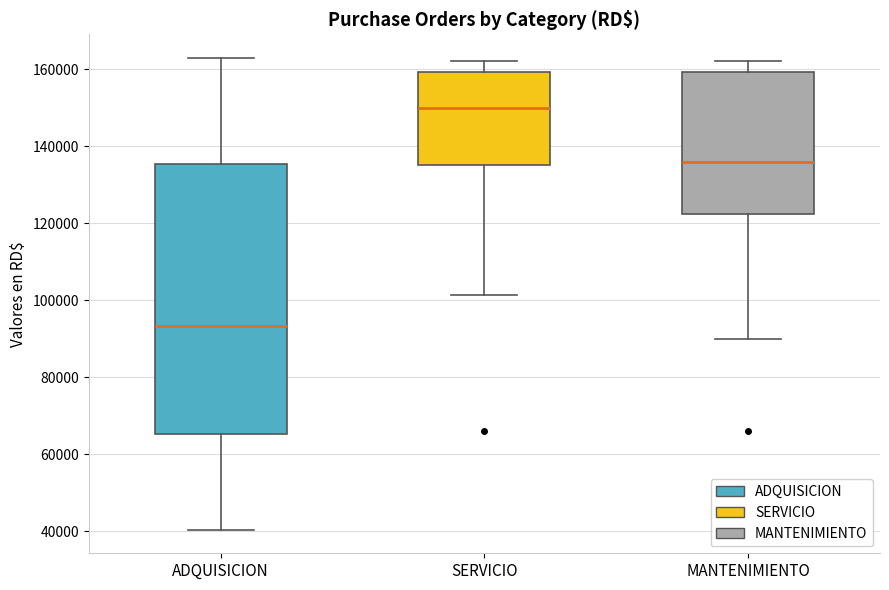

Reading left to right, transcribe this box plot: for each box, give where its median line is, the range the box spans, and where its two whiskers end, as read against the y-axis. The values are not printed on the chart, so give them approximately, as read against the axis.

ADQUISICION: median 94000, box 66000 to 136000, whiskers 40000 to 162000
SERVICIO: median 150000, box 136000 to 160000, whiskers 102000 to 162000
MANTENIMIENTO: median 136000, box 122000 to 160000, whiskers 90000 to 162000